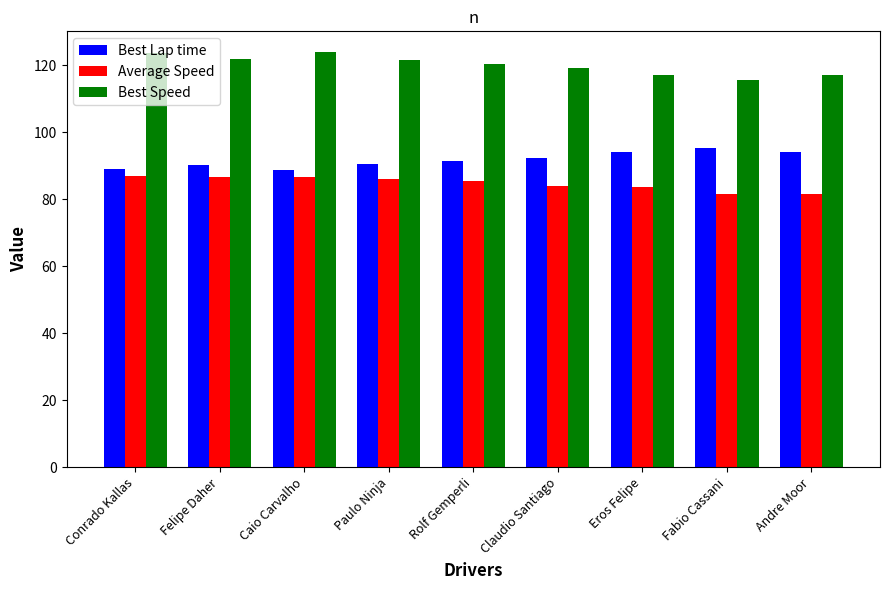

What is the average value of the Average Speed series?

84.7